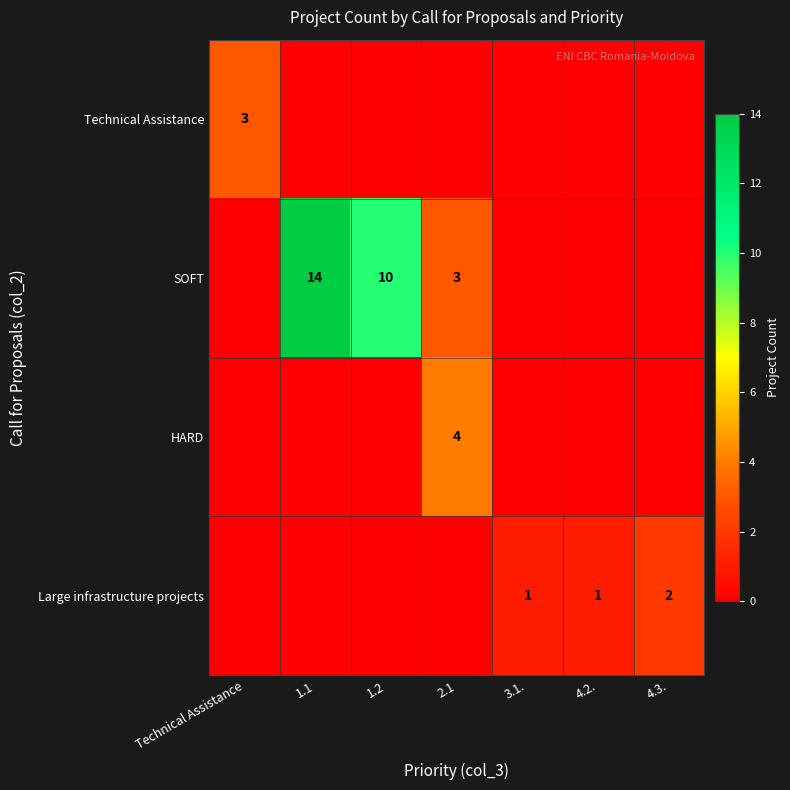

Rank the categories by Technical Assistance value from lowest to highest.

1.1, 1.2, 2.1, 3.1., 4.2., 4.3., Technical Assistance